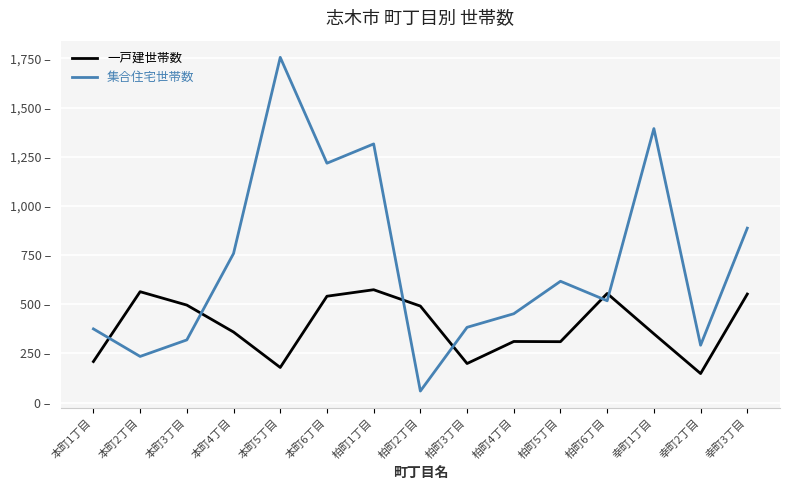

What are all the series names shown in the legend?

一戸建世帯数, 集合住宅世帯数